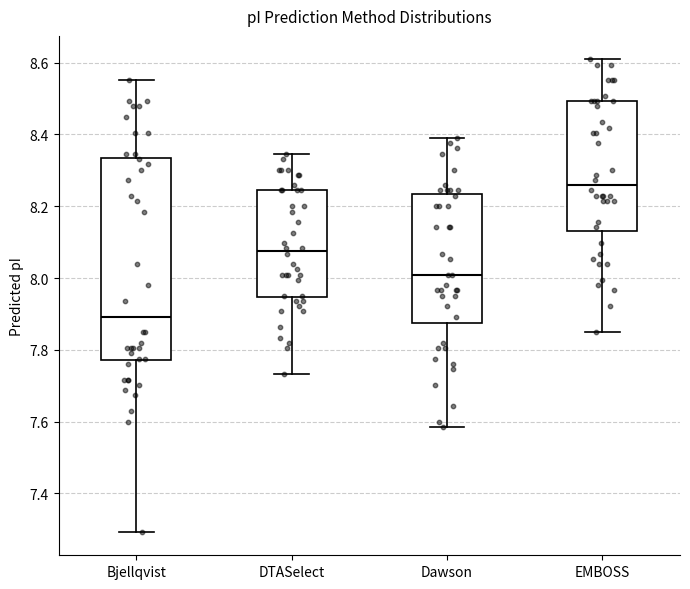

Which box's median line is the highest?

EMBOSS